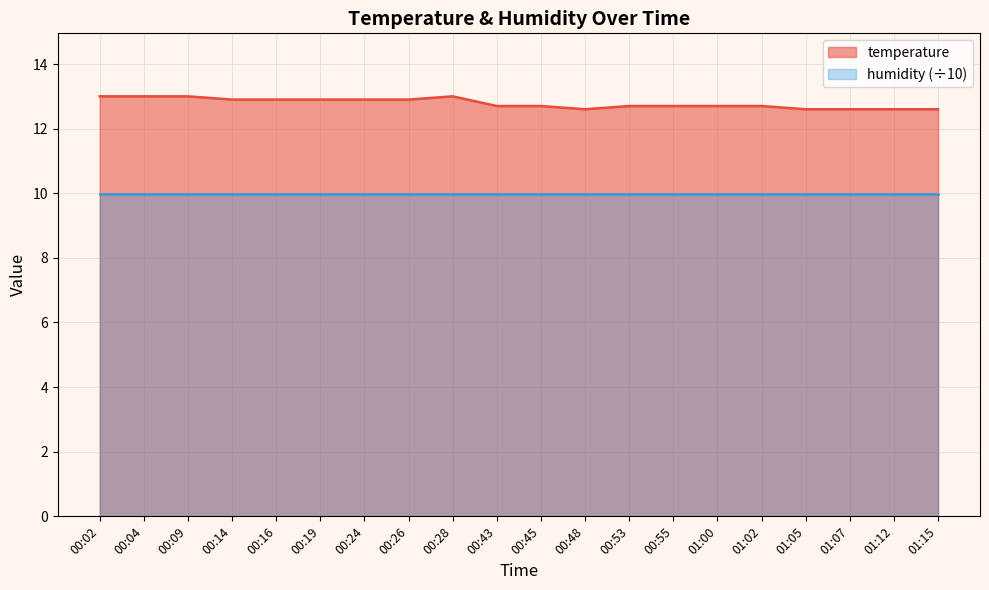

Which category has the highest value across all series?

00:02